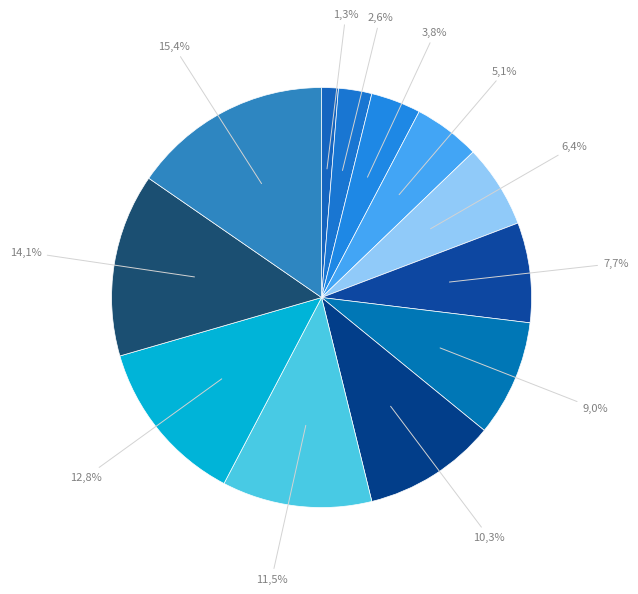

Is Ofqgn6ha Bqifrb7a the majority of the pie?

No